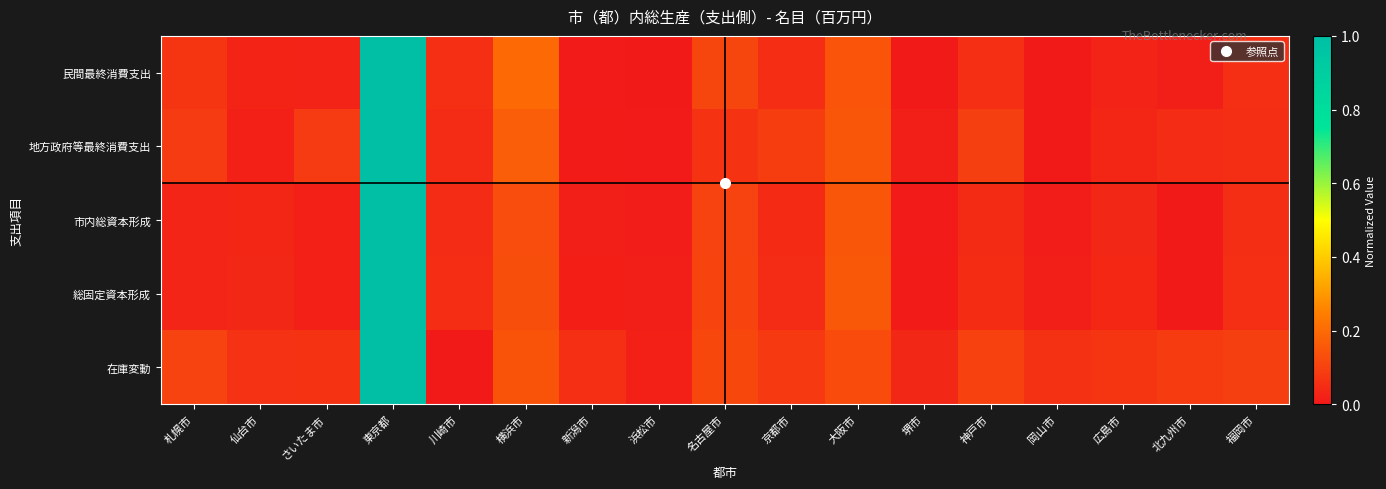

What is the total value across all series at 名古屋市?

0.5